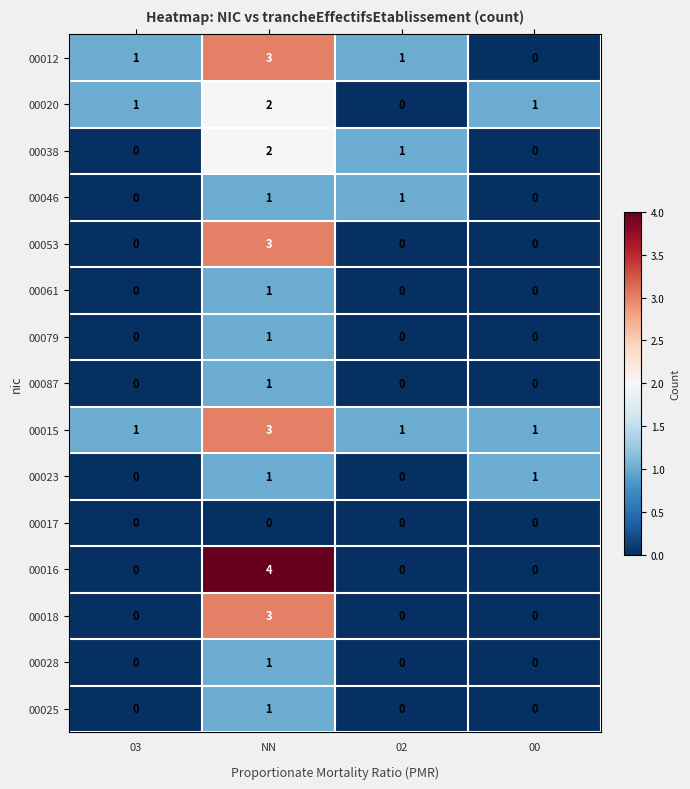

Which category has the highest value across all series?

NN